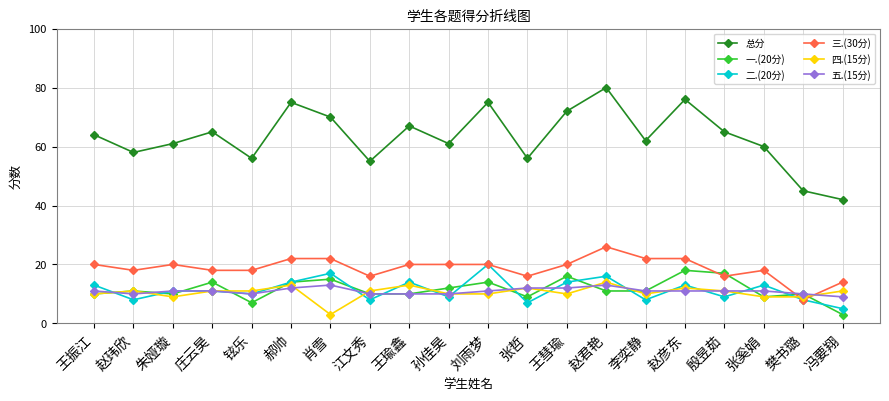

Which series has the widest spread of values?

总分